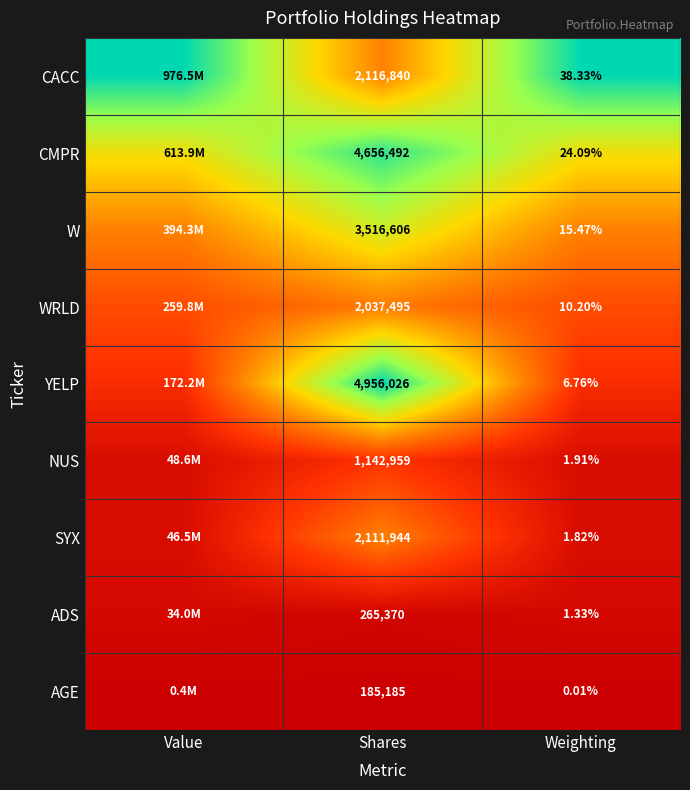

The W series shows 1.1 at Shares. True or false?

False